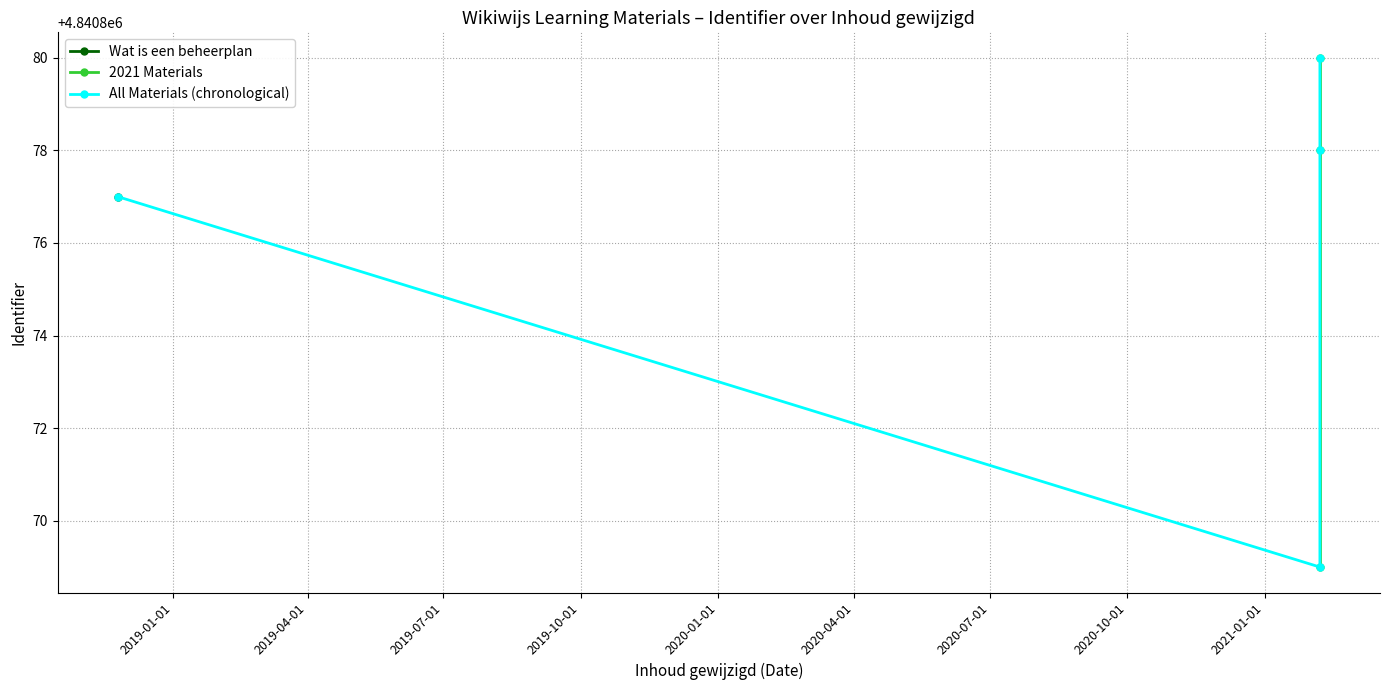

Rank the categories by value from highest to lowest.

2021-02-07, 2021-02-07, 2018-11-25, 2021-02-07